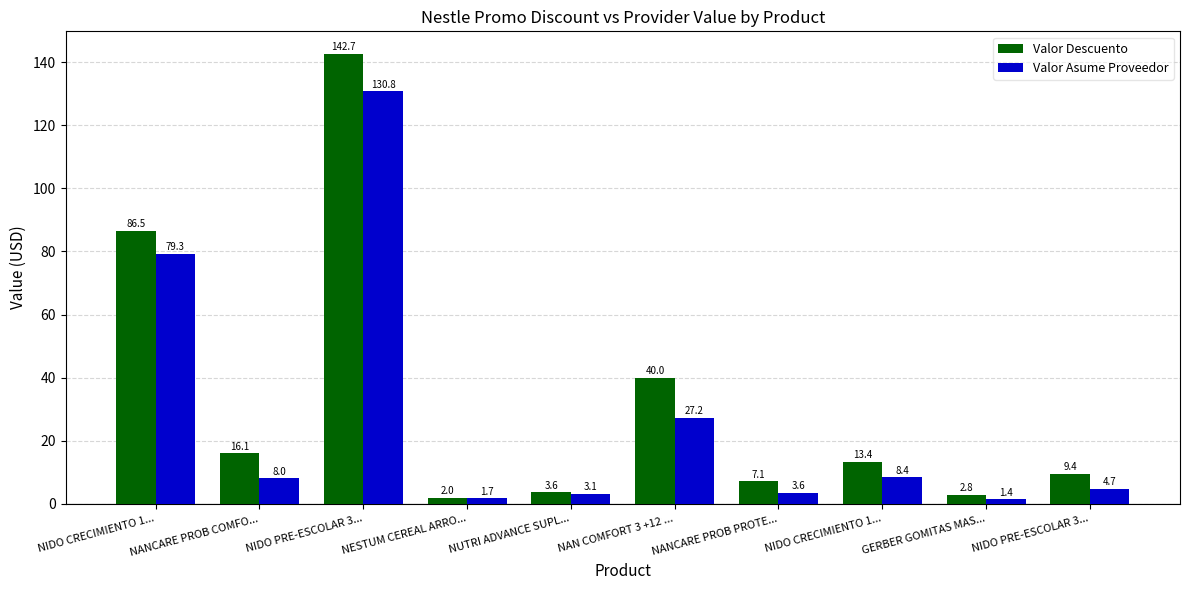

How many groups of bars are there?

10